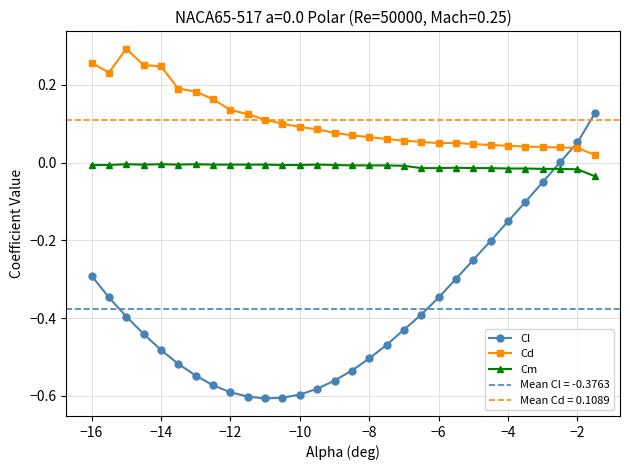

True or false: Cd has a value of 0.0 at −6.

False